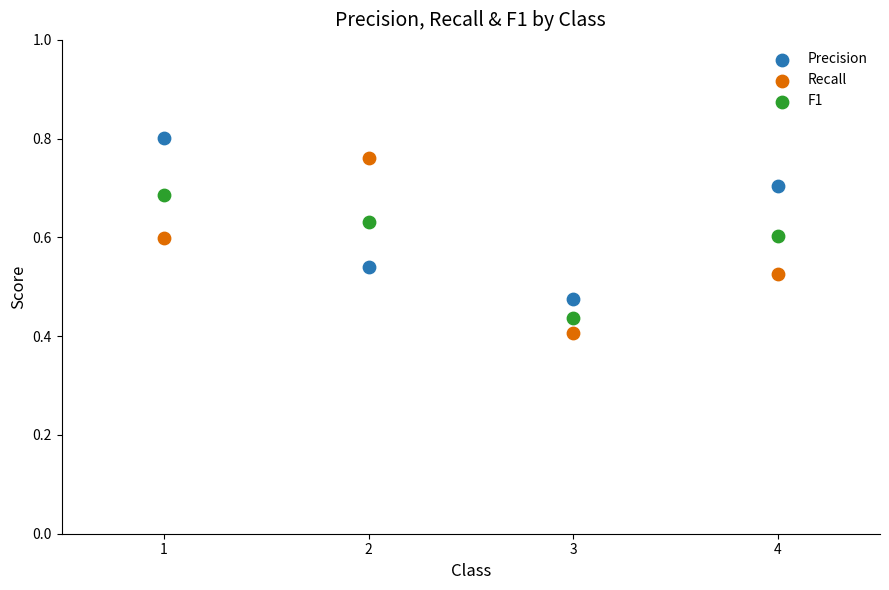

Across all data points, what is the average X value?

2.5